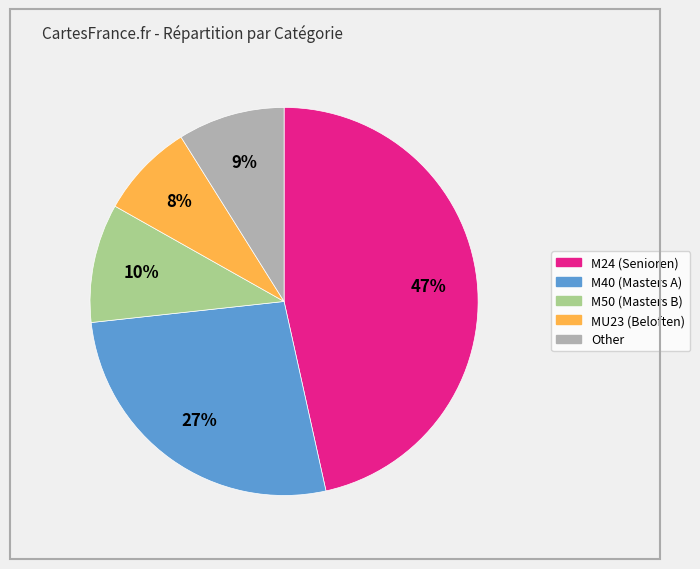

What is the largest slice in the pie chart?

M24 (Senioren)